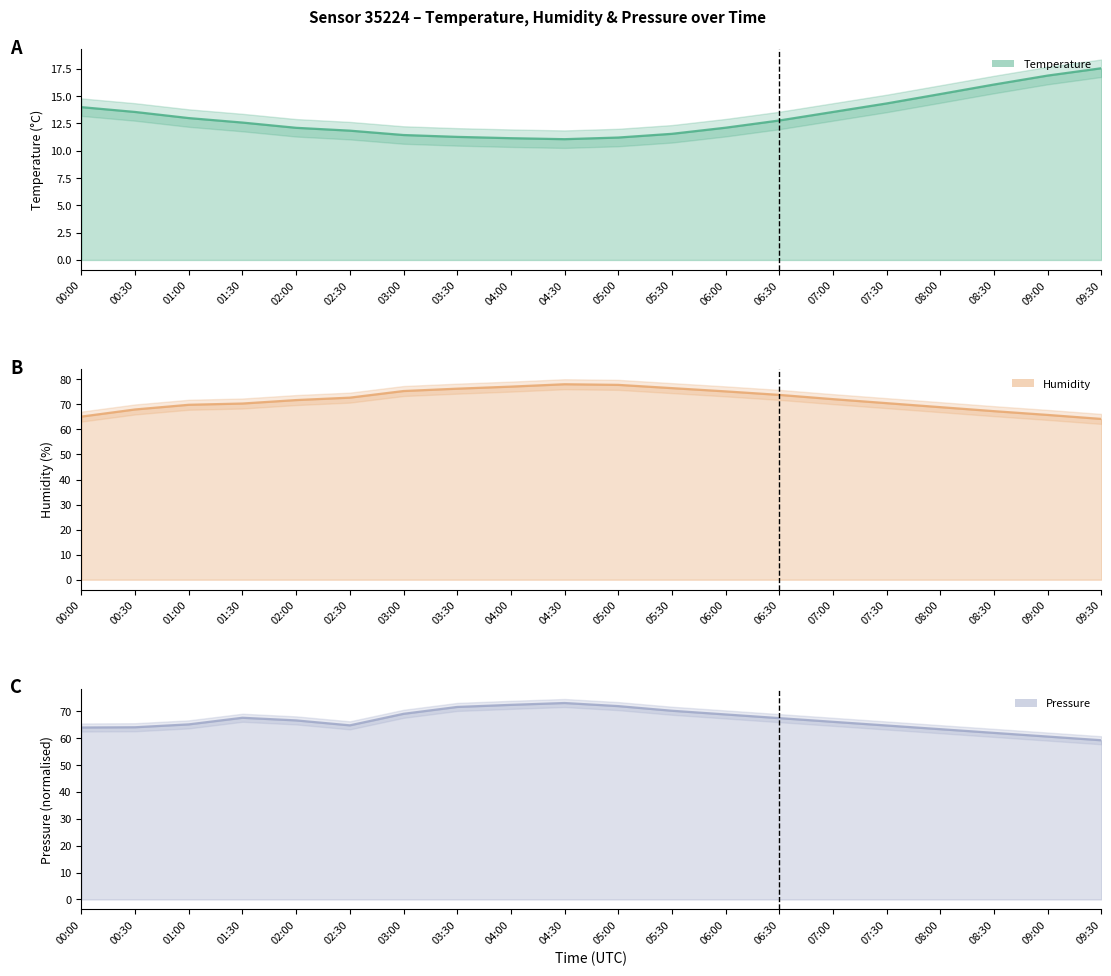

What is the difference between the highest and lowest values at 02:00?

59.6